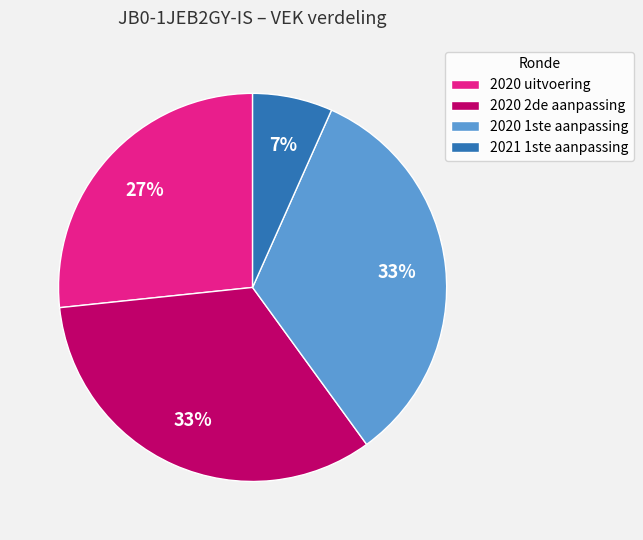

Which slice is the smallest?

2021 1ste aanpassing